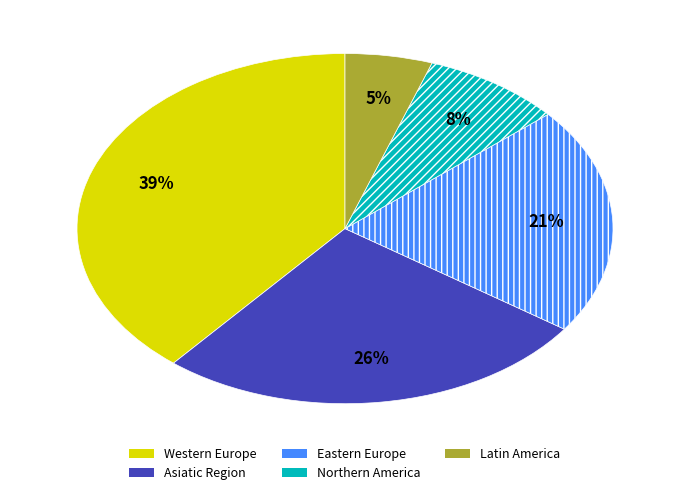

To the nearest percent, what is the difference between the largest and smallest slice percentages?

34%